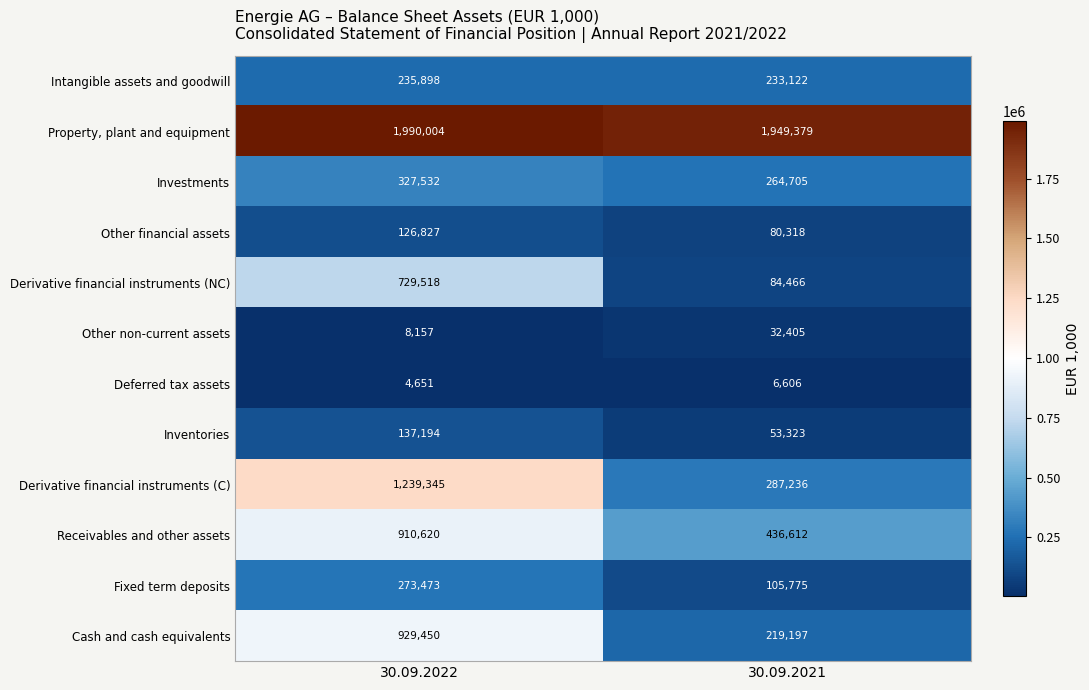

What is the difference between the maximum and minimum values in the Receivables and other assets series?

474008